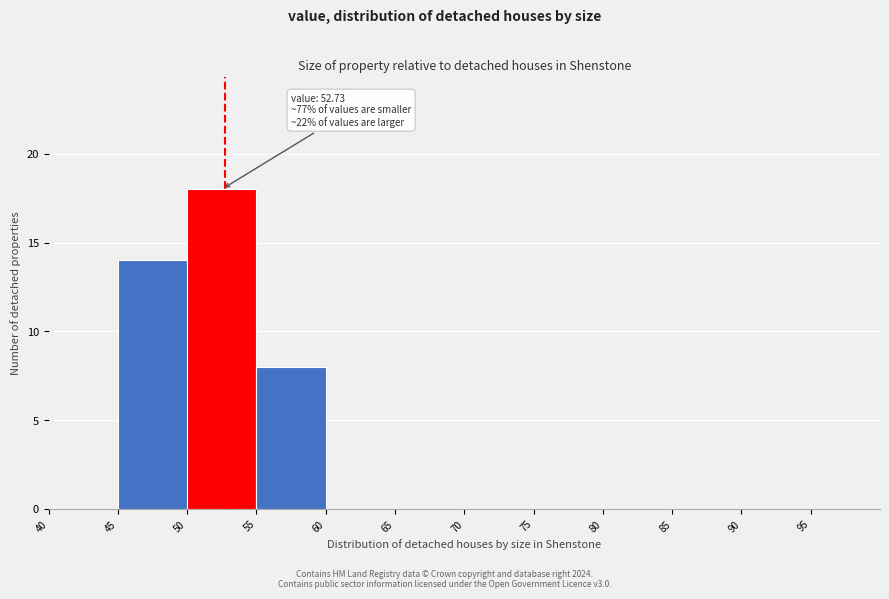

Over which range of the x-axis is the bar tallest?

50 to 55